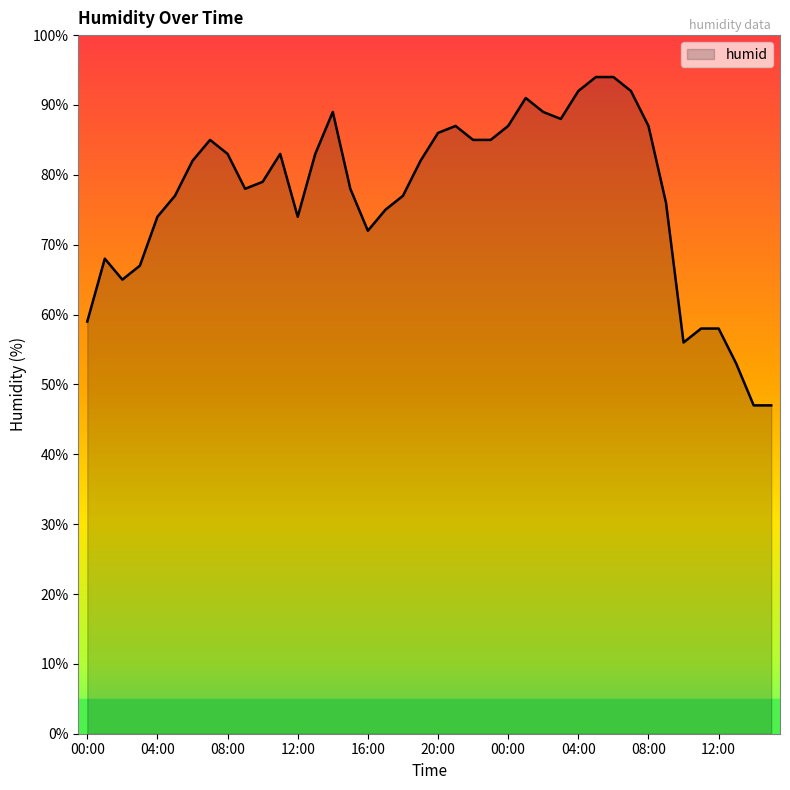

What is the difference between the maximum and minimum values?

47